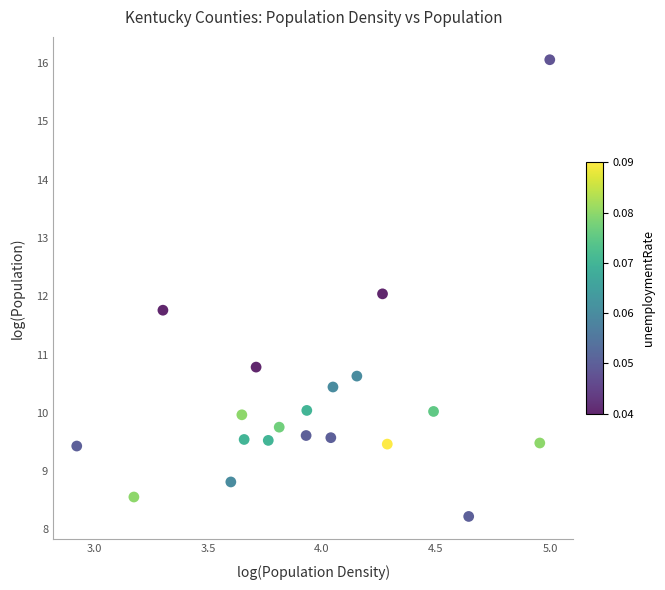

What is the range of Y values (max minus min)?

7.8